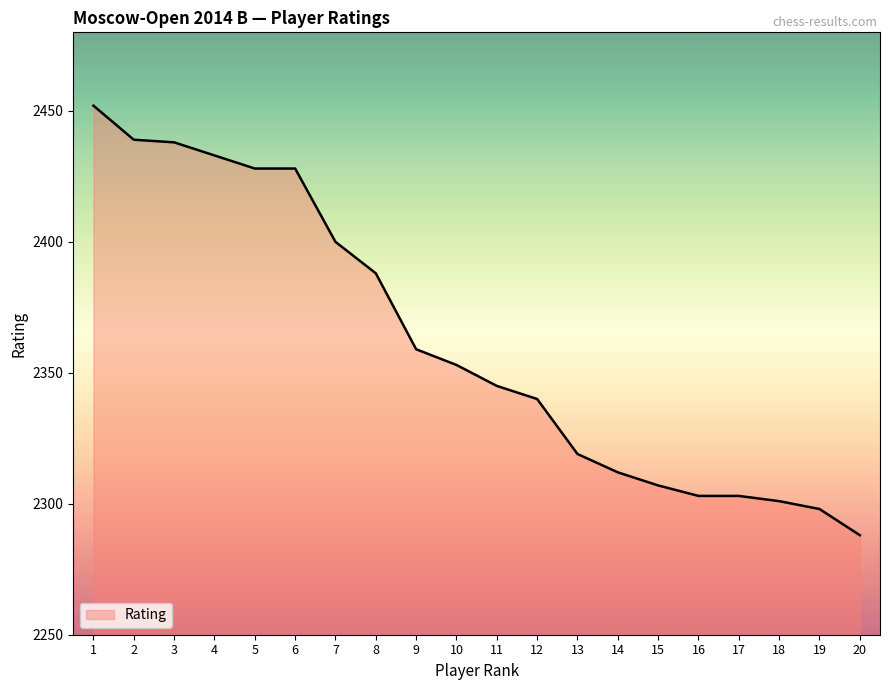

Is it true that the value at 18 is 756?

False